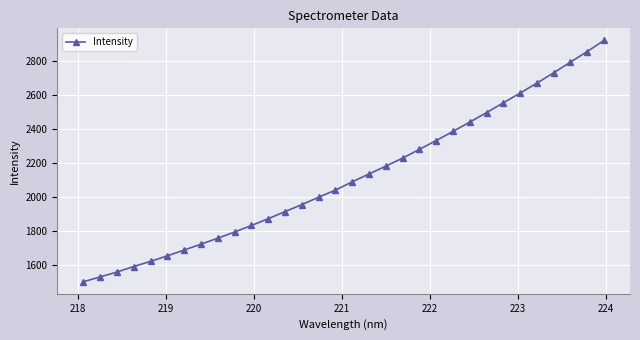

What is the average value?

2115.1